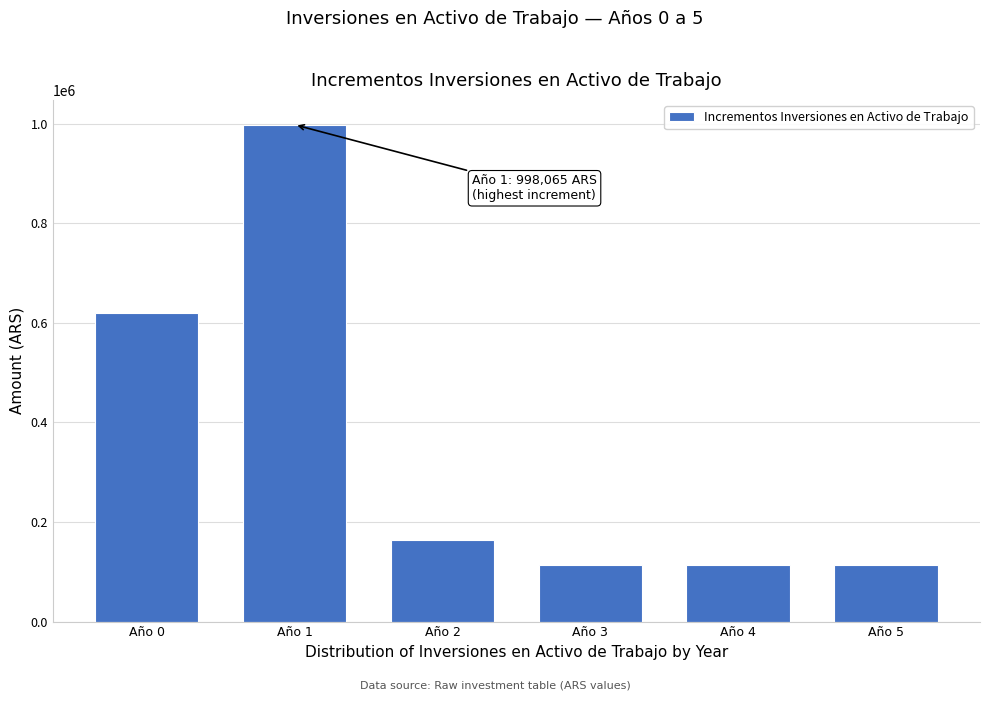

What is the difference between the second highest and second lowest values?

505475.7